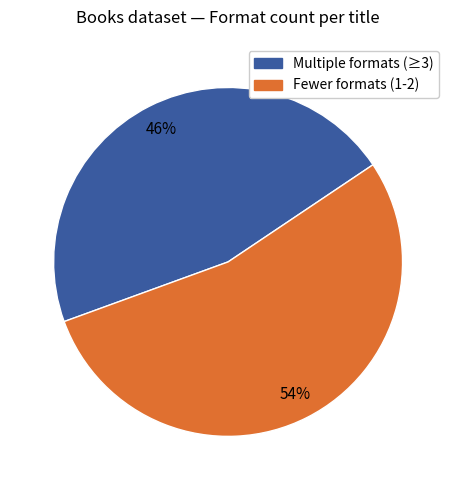

To the nearest percent, what is the average slice percentage?

50%